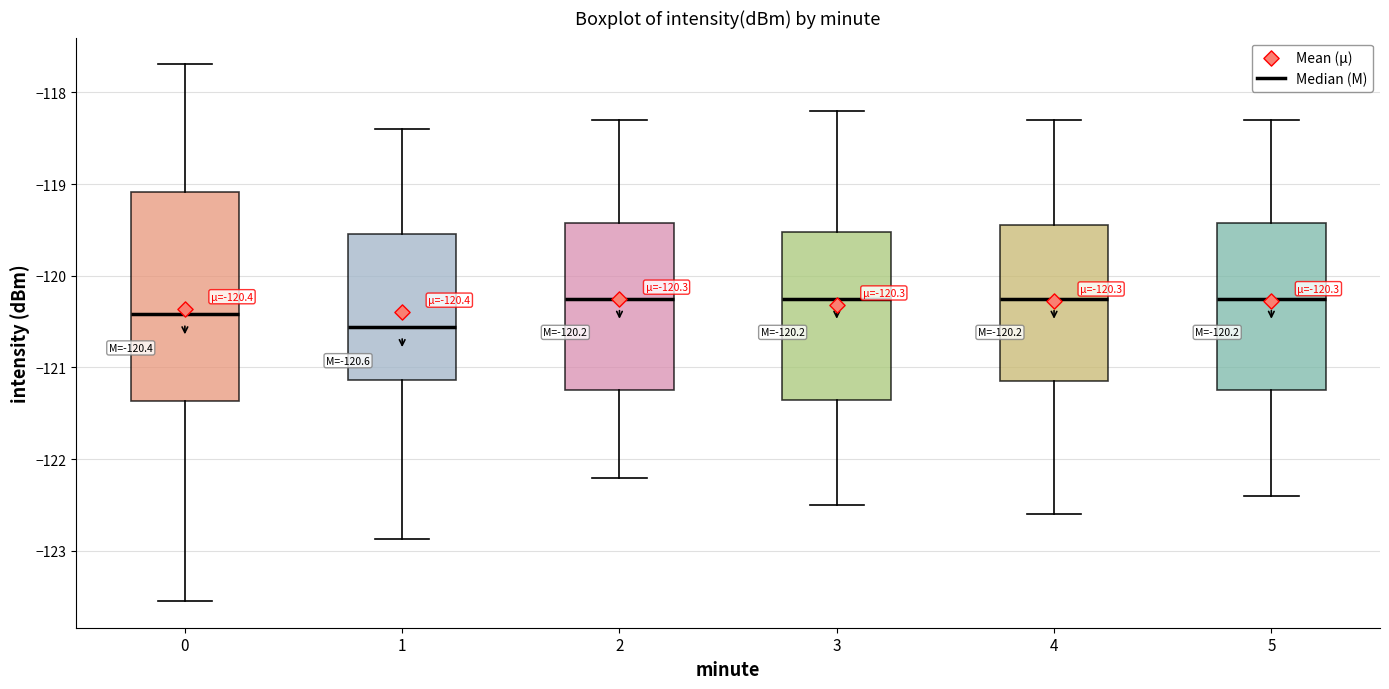

Which box is the tallest, from its lower edge to its upper edge?

0